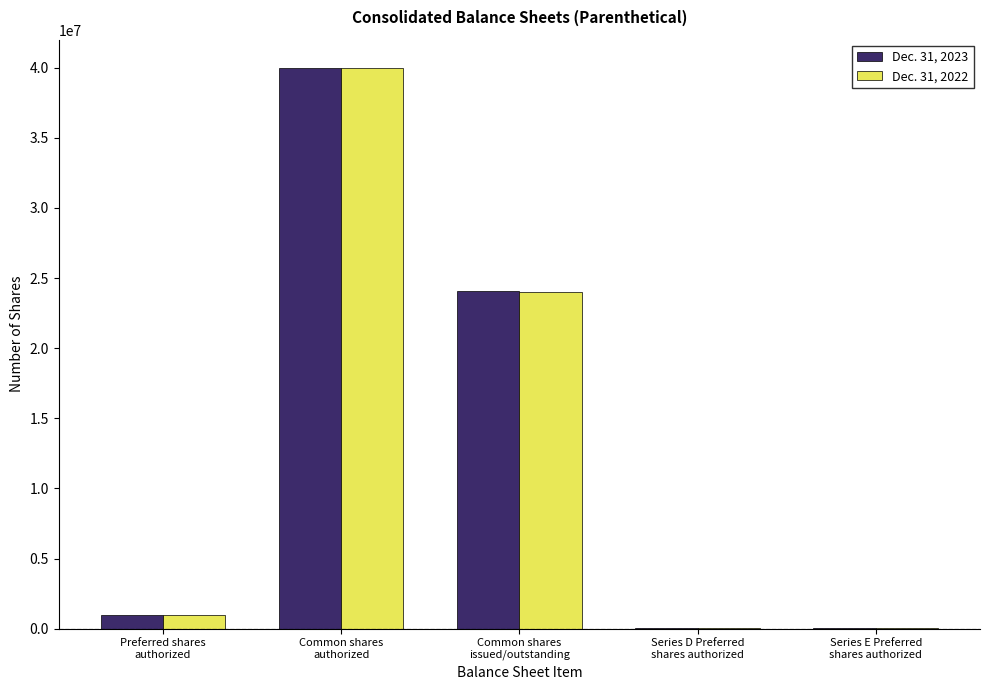

What is the total value across all series at Common shares
authorized?

80000000